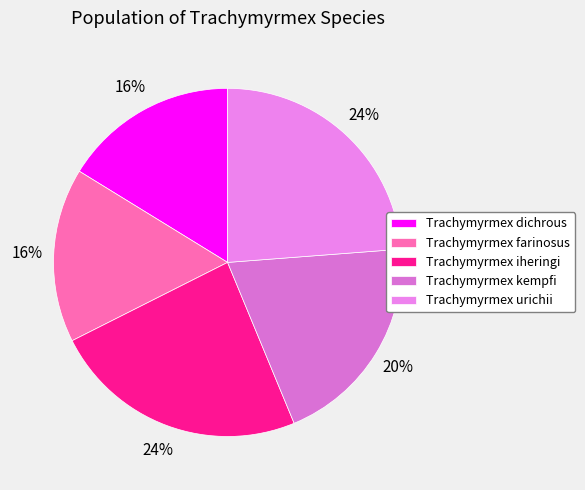

What percentage is the Trachymyrmex farinosus slice, to the nearest percent?

16%